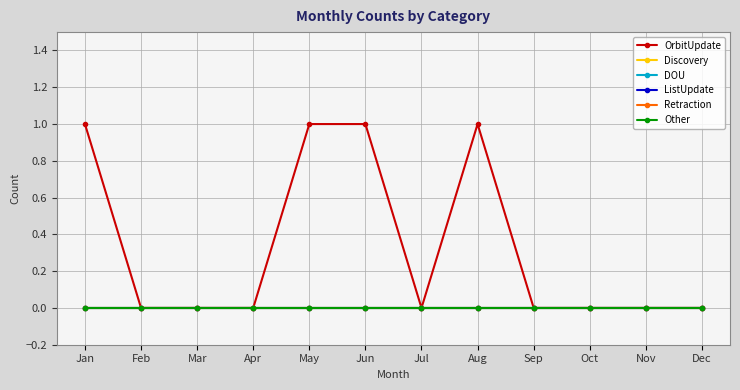

Reading right to left, list all the values displayed in this chart.

OrbitUpdate: Dec=0	Nov=0	Oct=0	Sep=0	Aug=1	Jul=0	Jun=1	May=1	Apr=0	Mar=0	Feb=0	Jan=1
Discovery: Dec=0	Nov=0	Oct=0	Sep=0	Aug=0	Jul=0	Jun=0	May=0	Apr=0	Mar=0	Feb=0	Jan=0
DOU: Dec=0	Nov=0	Oct=0	Sep=0	Aug=0	Jul=0	Jun=0	May=0	Apr=0	Mar=0	Feb=0	Jan=0
ListUpdate: Dec=0	Nov=0	Oct=0	Sep=0	Aug=0	Jul=0	Jun=0	May=0	Apr=0	Mar=0	Feb=0	Jan=0
Retraction: Dec=0	Nov=0	Oct=0	Sep=0	Aug=0	Jul=0	Jun=0	May=0	Apr=0	Mar=0	Feb=0	Jan=0
Other: Dec=0	Nov=0	Oct=0	Sep=0	Aug=0	Jul=0	Jun=0	May=0	Apr=0	Mar=0	Feb=0	Jan=0